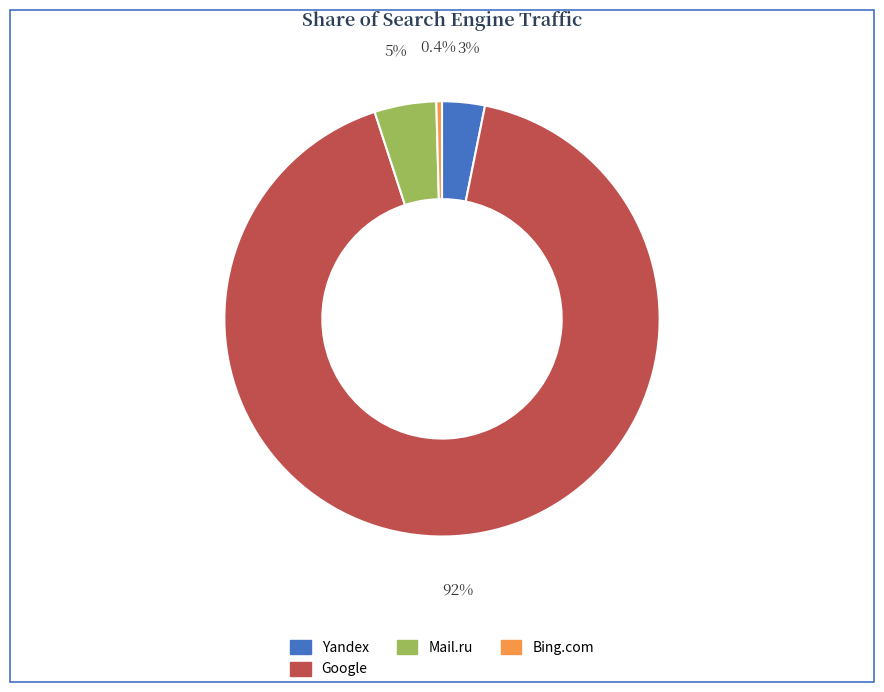

Is there a majority slice in this chart?

Yes